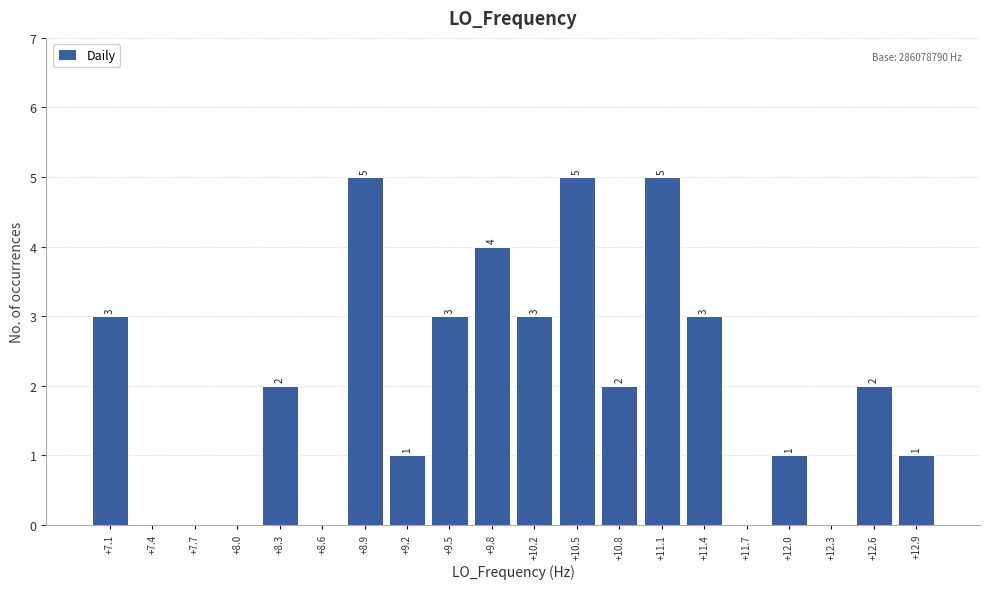

Reading left to right, what are all the values shown in this chart?

+7.1=3	+7.4=0	+7.7=0	+8.0=0	+8.3=2	+8.6=0	+8.9=5	+9.2=1	+9.5=3	+9.8=4	+10.2=3	+10.5=5	+10.8=2	+11.1=5	+11.4=3	+11.7=0	+12.0=1	+12.3=0	+12.6=2	+12.9=1